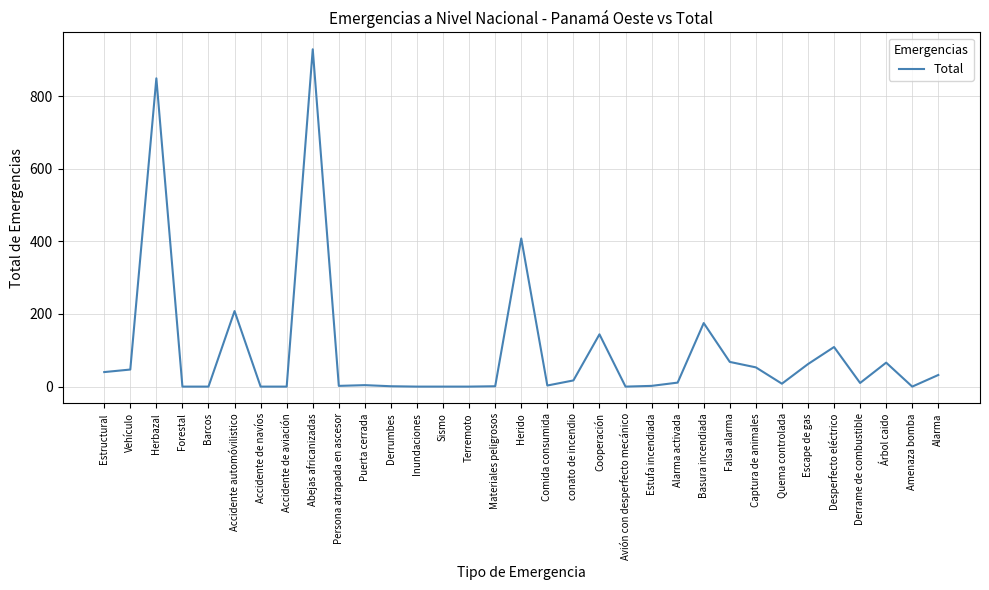

True or false: the data shows 0 at Barcos.

True